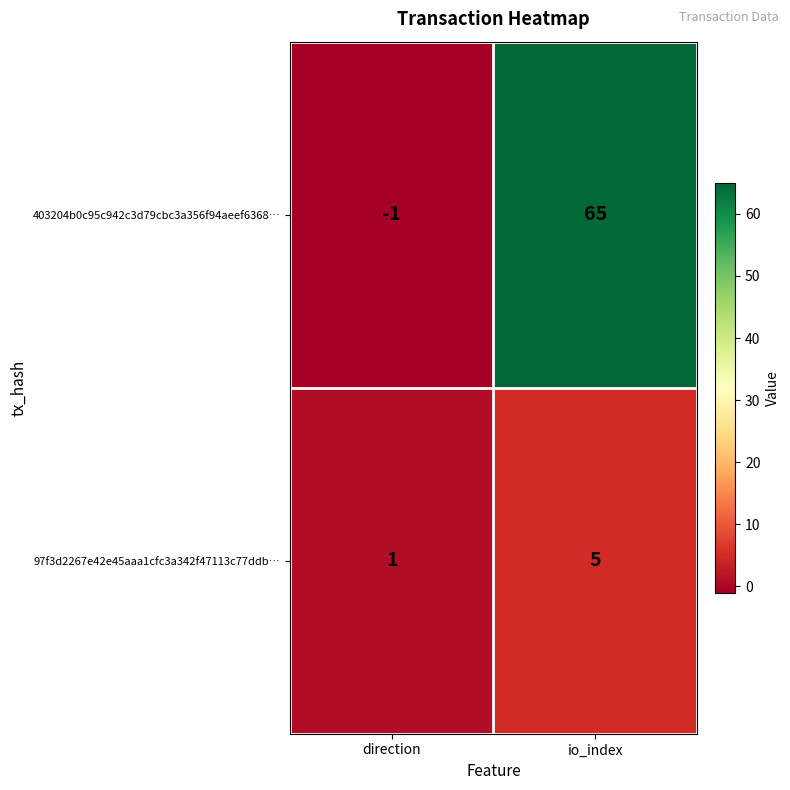

Rank the categories by 97f3d2267e42e45aaa1cfc3a342f47113c77ddb… value from highest to lowest.

io_index, direction